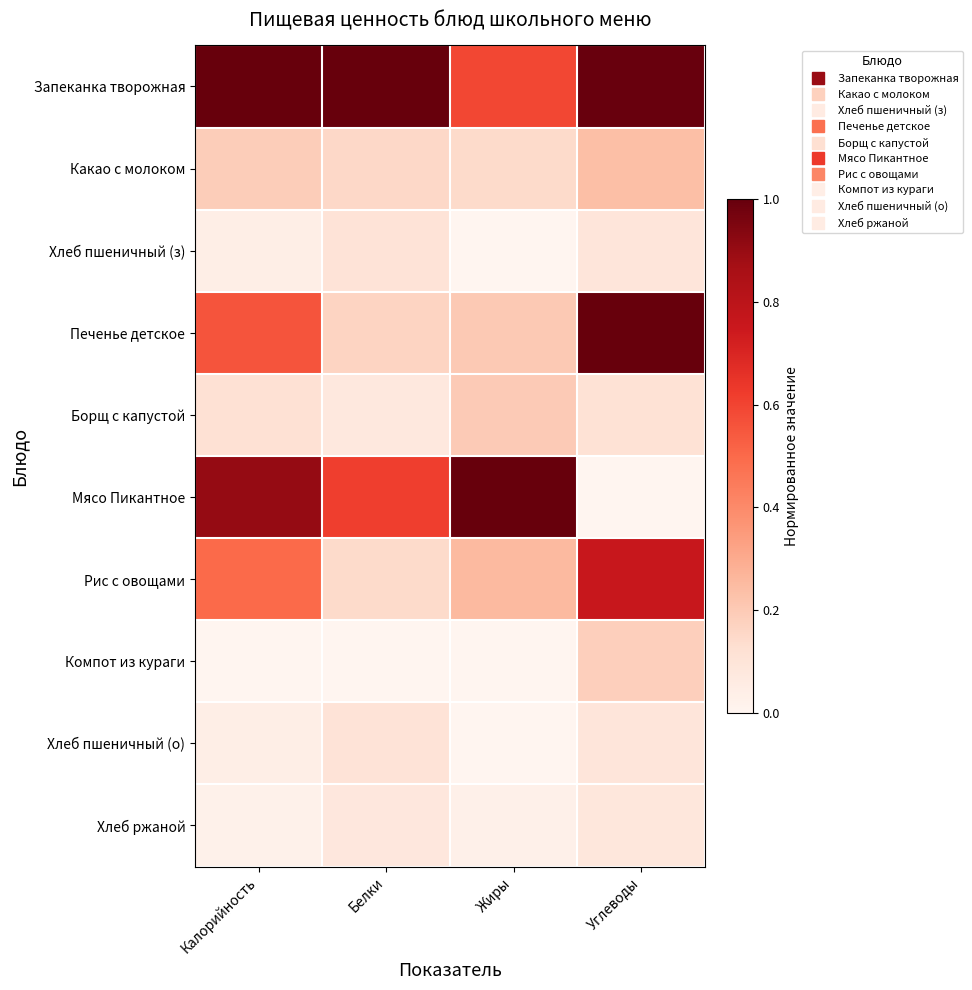

Reading left to right, what are all the values shown in this chart?

Запеканка творожная: Калорийность=1.0	Белки=1.0	Жиры=0.6	Углеводы=1.0
Какао с молоком: Калорийность=0.2	Белки=0.1	Жиры=0.1	Углеводы=0.2
Хлеб пшеничный (з): Калорийность=0.0	Белки=0.1	Жиры=0.0	Углеводы=0.1
Печенье детское: Калорийность=0.6	Белки=0.2	Жиры=0.2	Углеводы=1.0
Борщ с капустой: Калорийность=0.1	Белки=0.1	Жиры=0.2	Углеводы=0.1
Мясо Пикантное: Калорийность=0.9	Белки=0.6	Жиры=1.0	Углеводы=0.0
Рис с овощами: Калорийность=0.5	Белки=0.1	Жиры=0.3	Углеводы=0.8
Компот из кураги: Калорийность=0.0	Белки=0.0	Жиры=0.0	Углеводы=0.2
Хлеб пшеничный (о): Калорийность=0.0	Белки=0.1	Жиры=0.0	Углеводы=0.1
Хлеб ржаной: Калорийность=0.0	Белки=0.1	Жиры=0.0	Углеводы=0.1